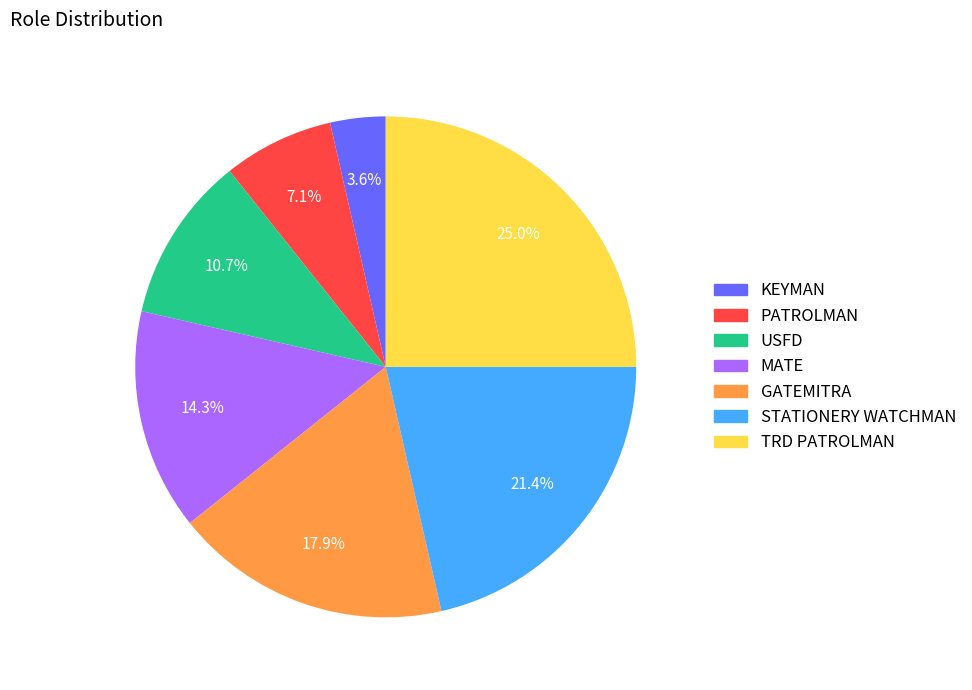

Rank the categories by value from lowest to highest.

KEYMAN, PATROLMAN, USFD, MATE, GATEMITRA, STATIONERY WATCHMAN, TRD PATROLMAN